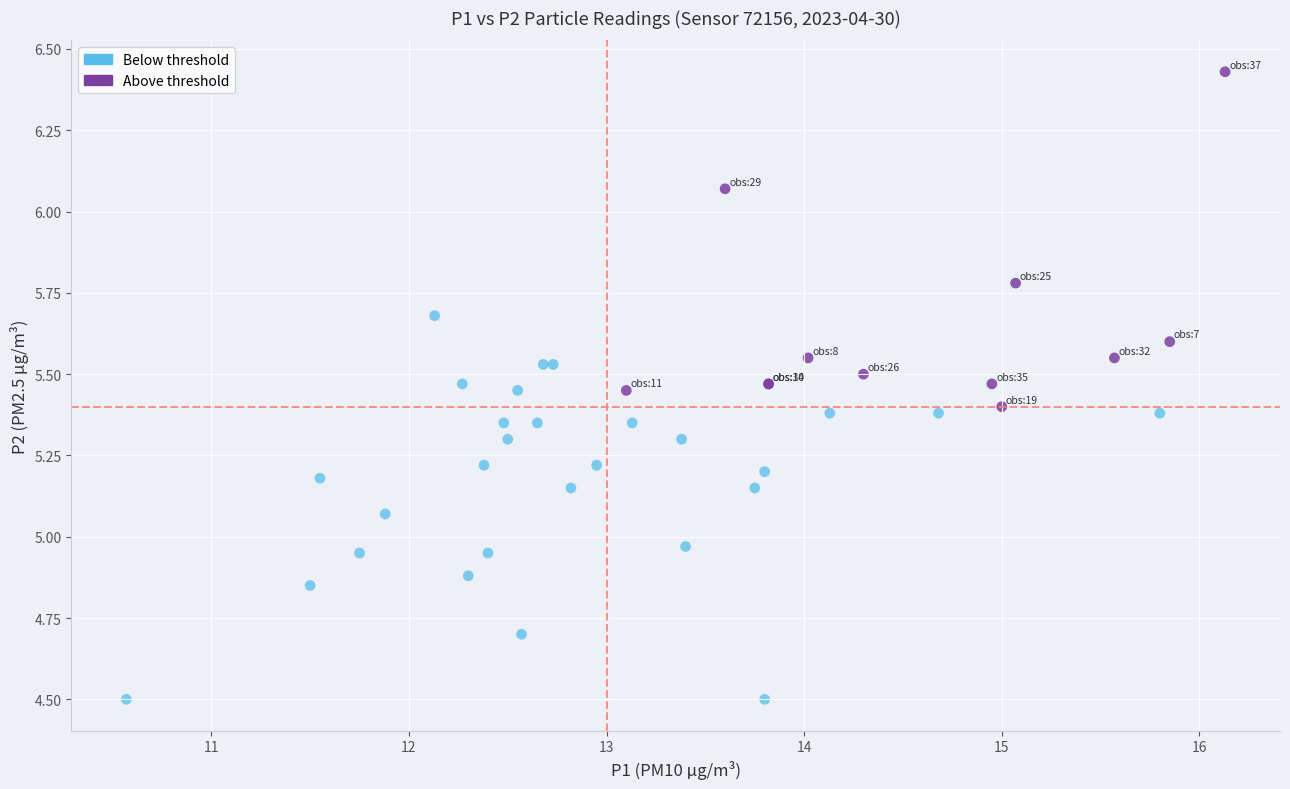

Which series contains the lowest Y value?

Below threshold